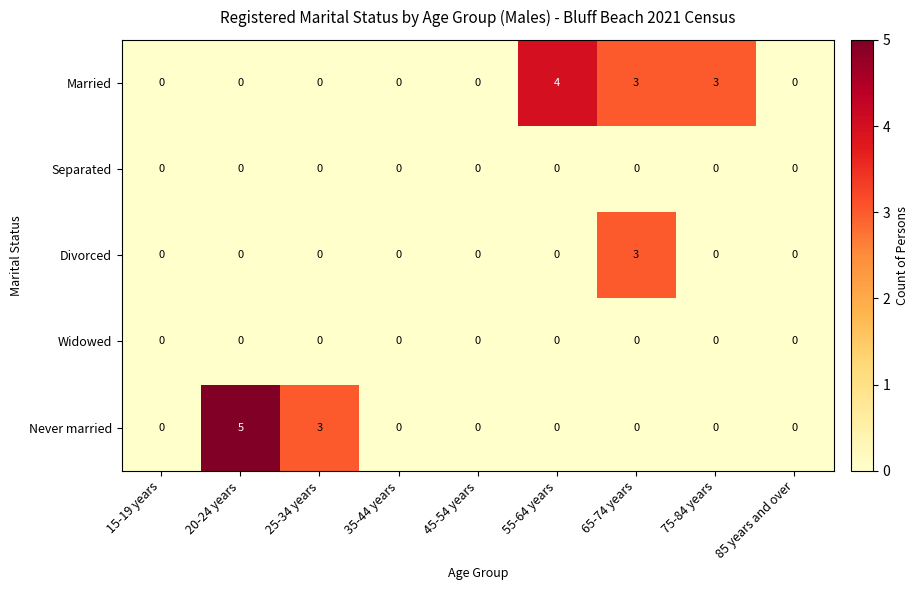

What is the difference between the second highest and minimum values in the Married series?

3